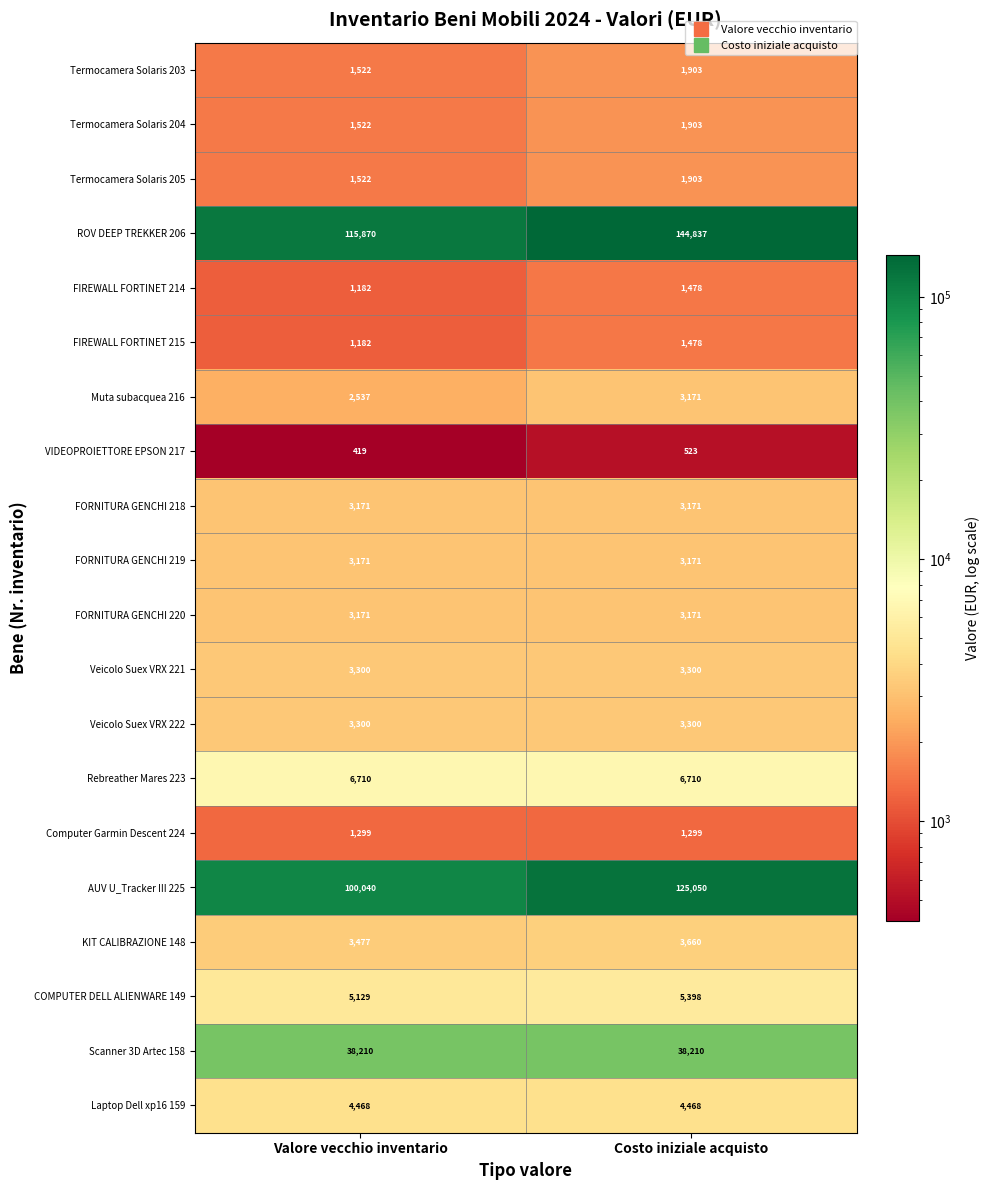

What is the sum of all Veicolo Suex VRX 221 values?

6600